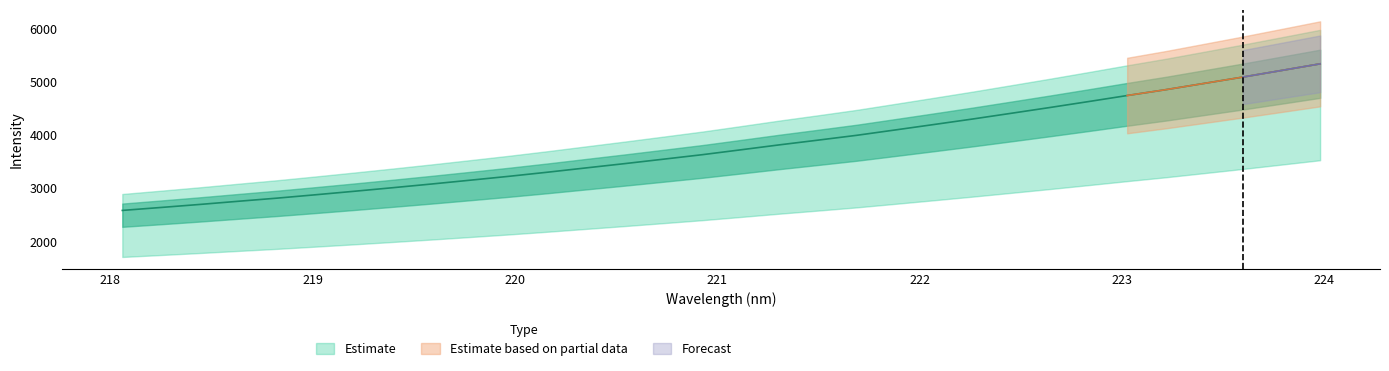

Reading left to right, transcribe all the data shown in this chart.

2577.2	2632.7	2689.5	2749.4	2808.2	2872.0	2937.8	3005.3	3074.5	3146.4	3219.3	3296.8	3378.0	3458.7	3542.0	3626.1	3718.2	3811.7	3900.4	3991.2	4092.4	4194.6	4298.0	4405.7	4514.4	4626.0	4739.7	4849.8	4968.5	5087.6	5211.5	5336.3